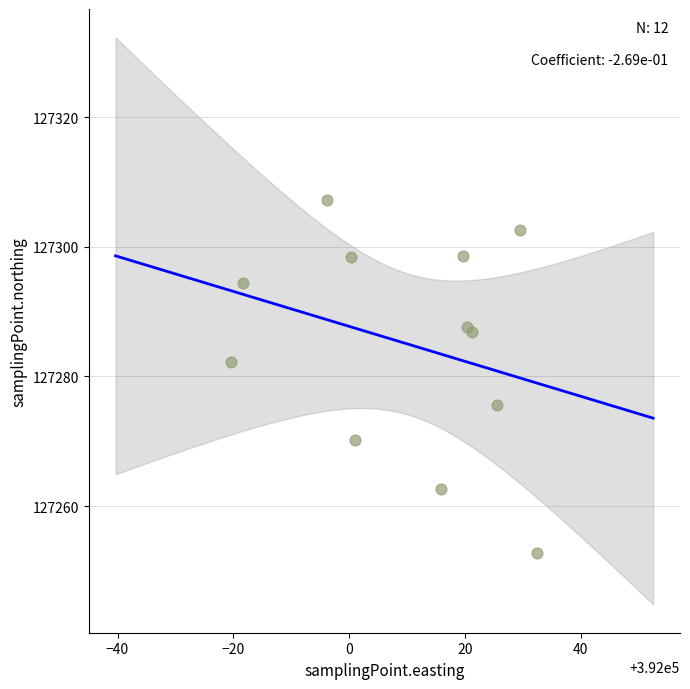

What Y value in the scatter plot is closest to 127280?

127282.3